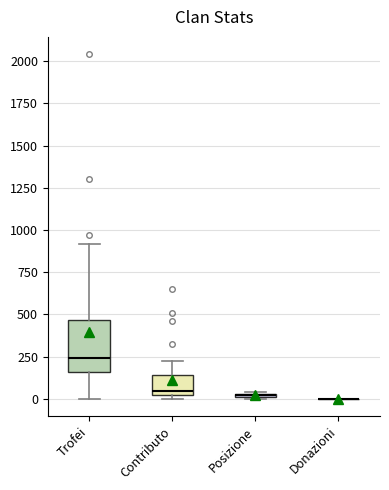

Where does the median line of the box for Contributo sit on the y-axis? The values are not printed on the chart, so give them approximately, as read against the axis.

50